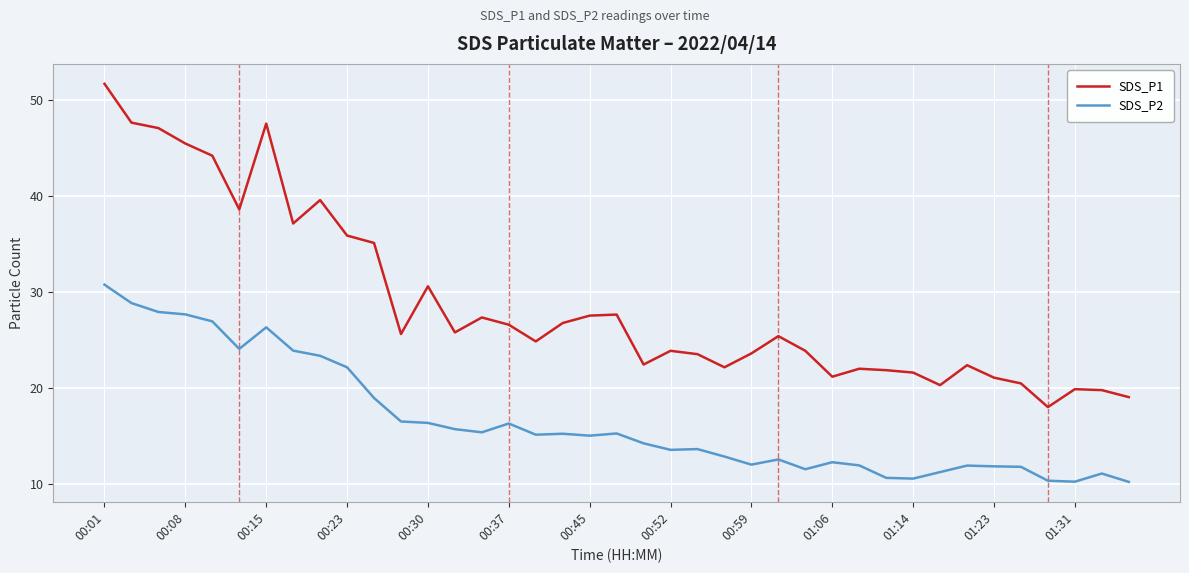

What is the difference between the maximum and minimum values in the SDS_P2 series?

20.6